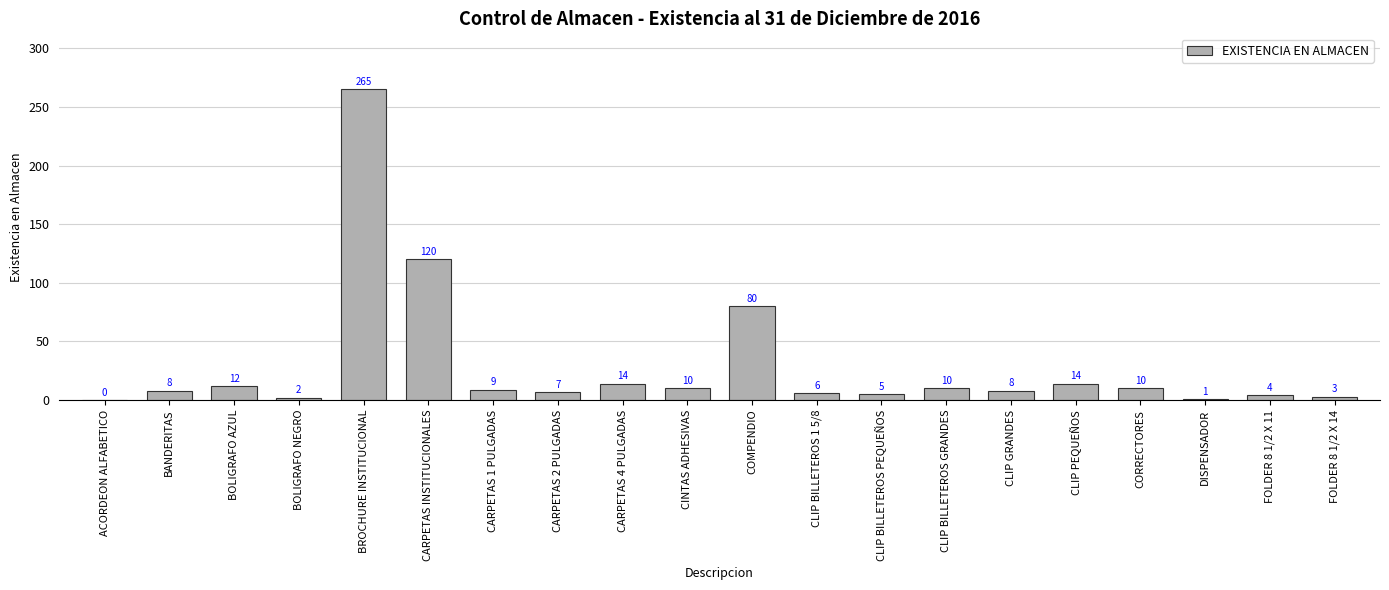

How many categories are shown in the chart?

20